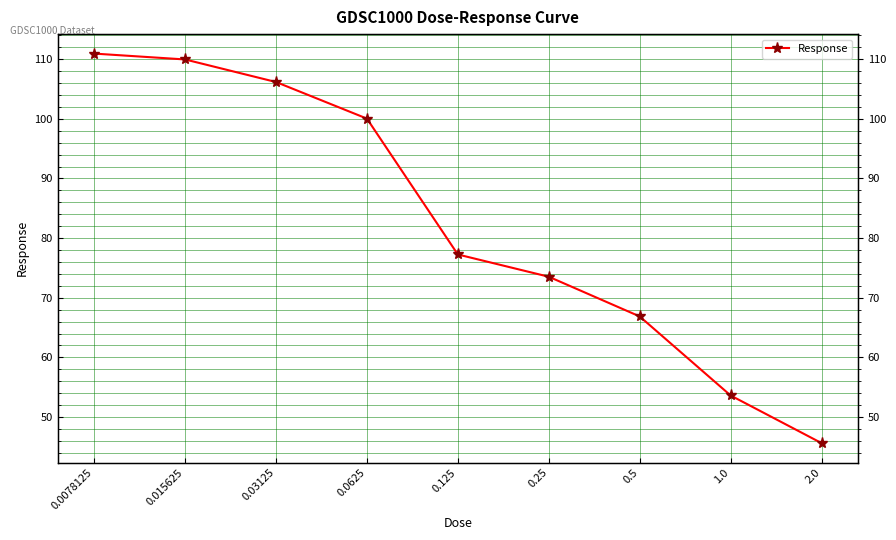

What is the minimum value shown in the chart?

45.6